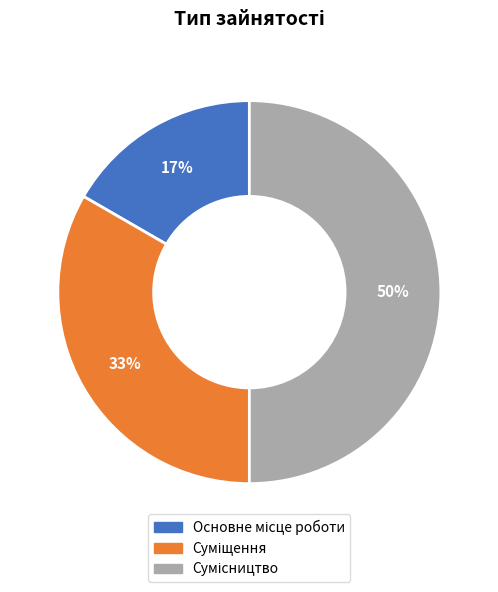

To the nearest percent, what is the difference between the largest and smallest slice percentages?

33%